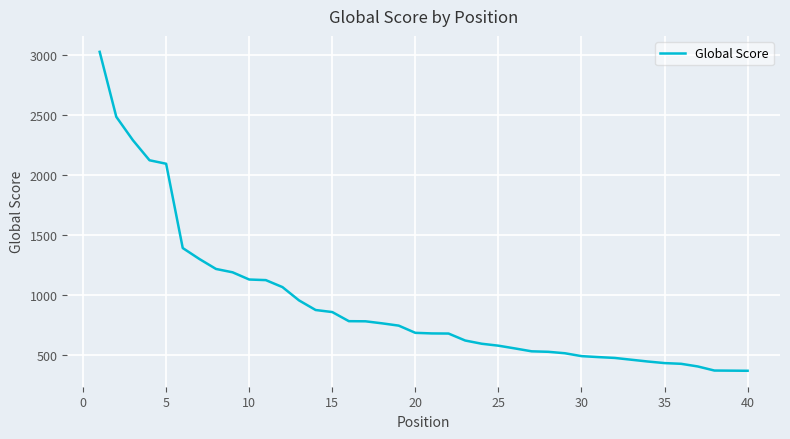

What is the maximum value shown in the chart?

3027